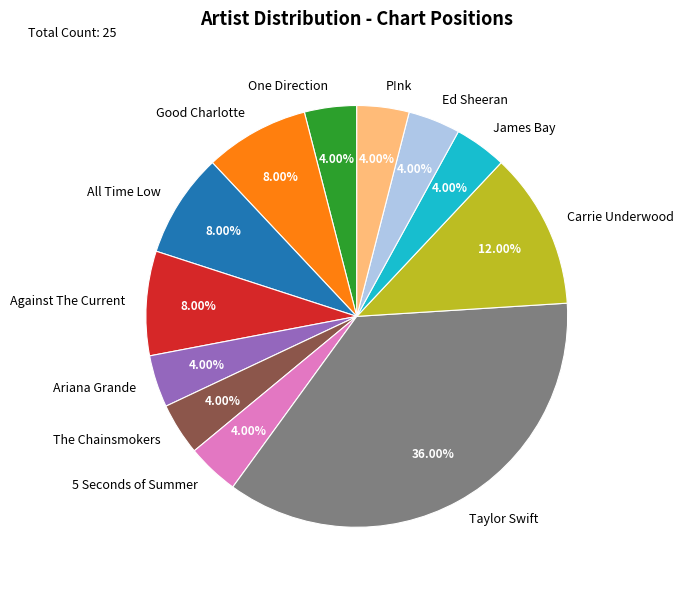

Is the sum of P!nk and Carrie Underwood greater than half?

No